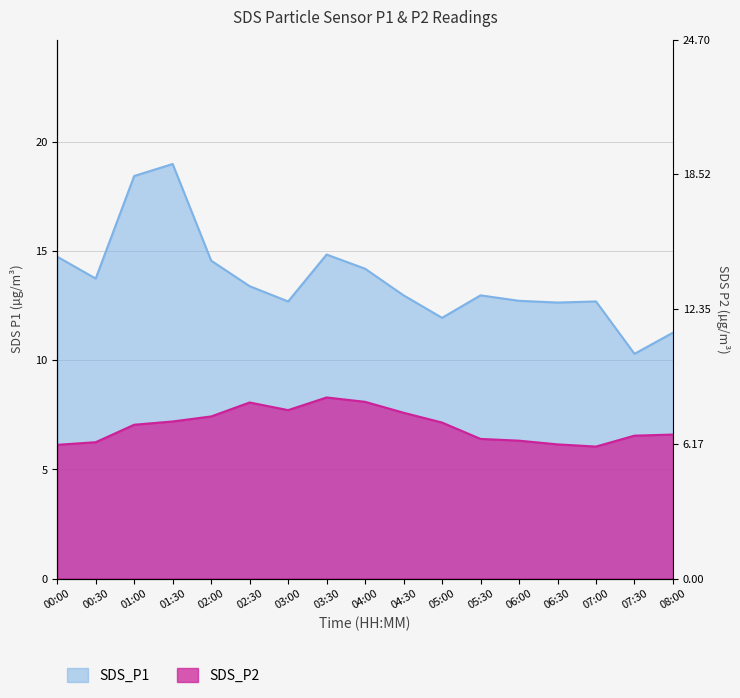

The SDS_P2 series shows 7.2 at 05:00. True or false?

True